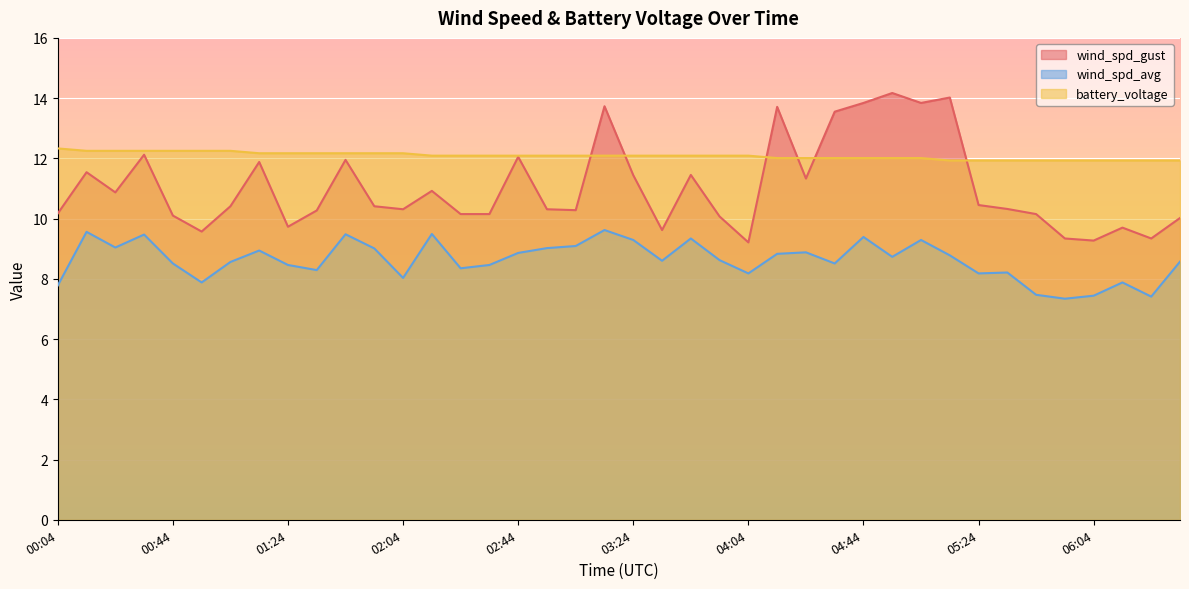

How many times do battery_voltage and wind_spd_gust cross each other?

6